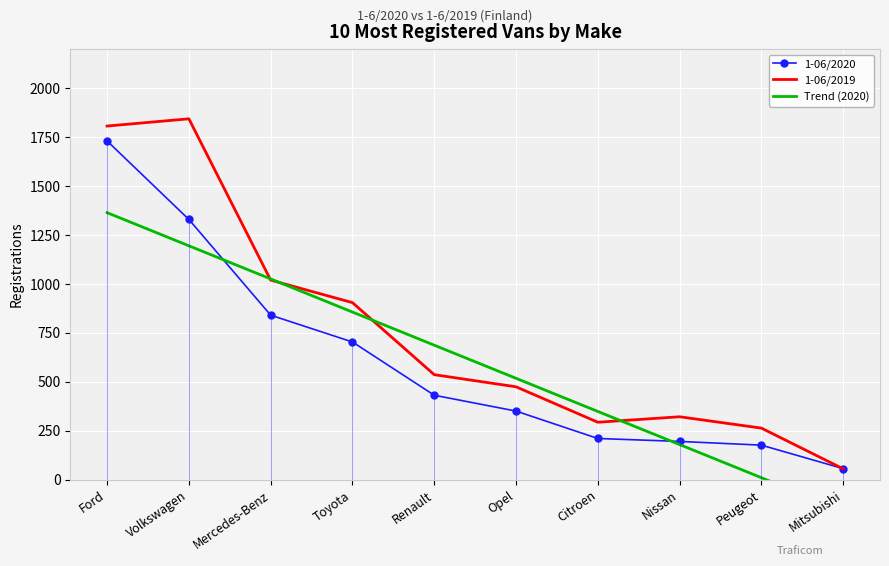

What position from the right is Citroen?

4